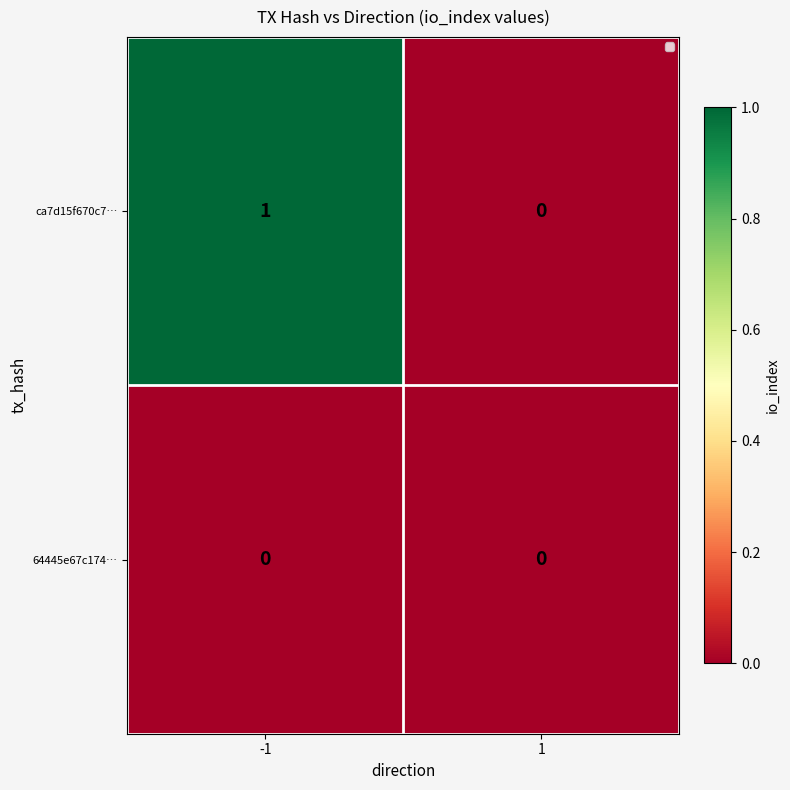

Rank the series by their maximum value, from lowest to highest.

64445e67c174…, ca7d15f670c7…